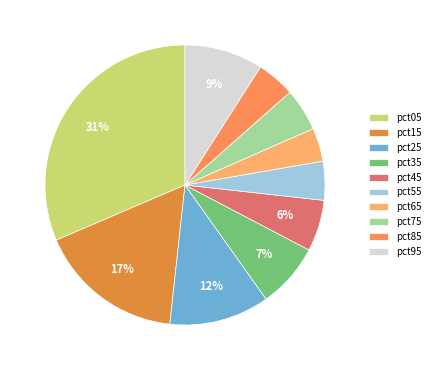

Rank the categories by value from lowest to highest.

pct65, pct85, pct55, pct75, pct45, pct35, pct95, pct25, pct15, pct05